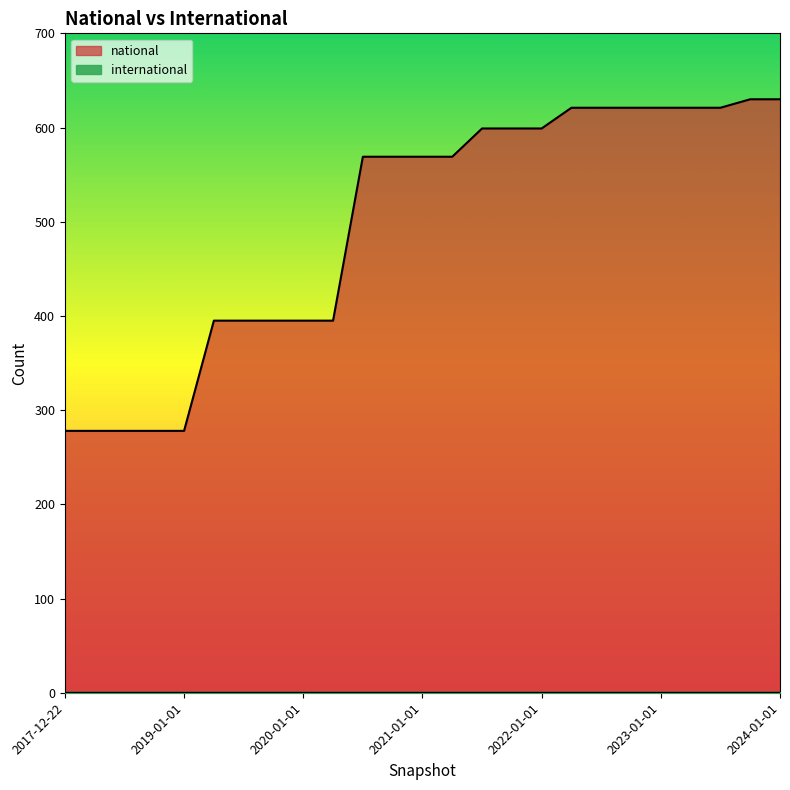

What is the difference between the values at 2021-01-01 and 2023-01-01?

52